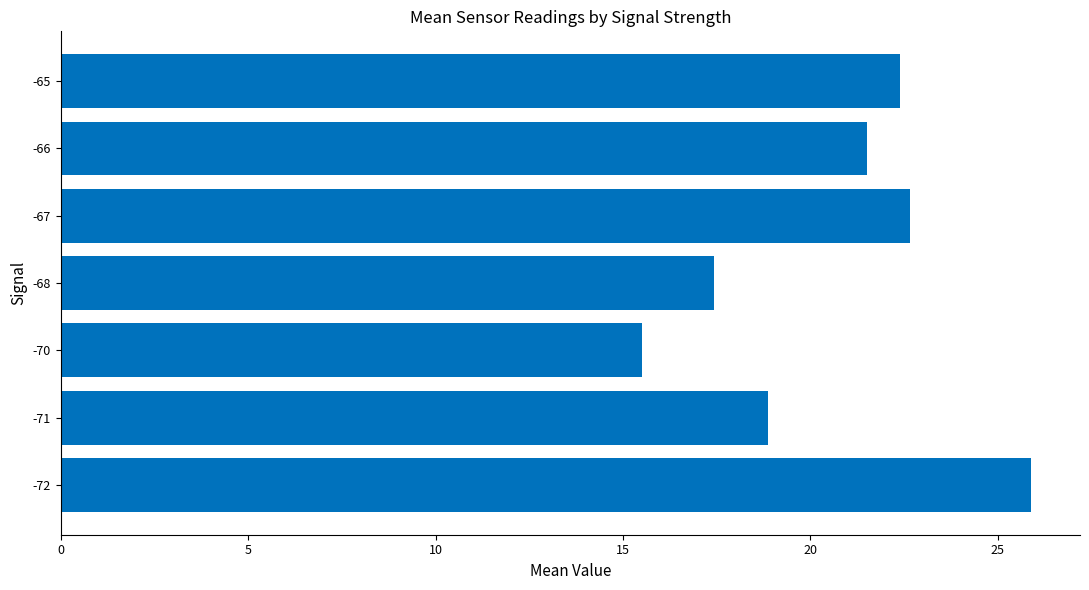

Is it true that the value at -68 is 17.4?

True